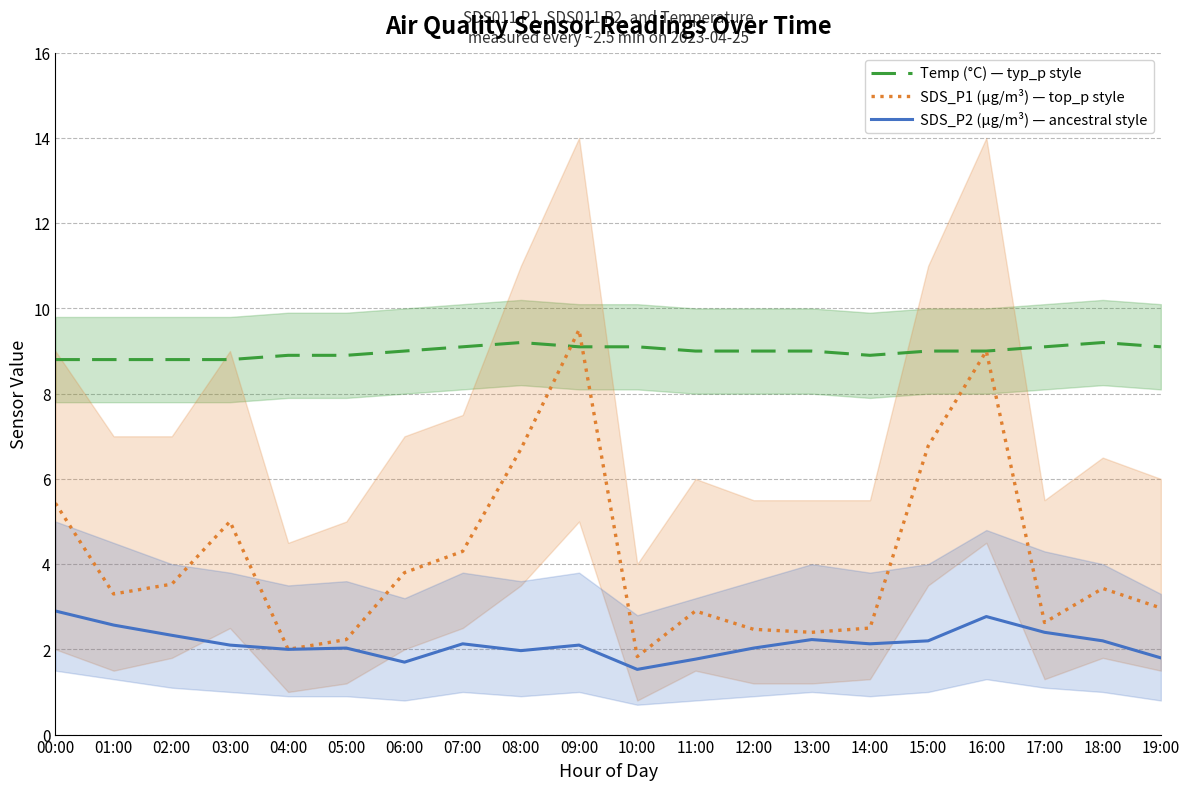

Which label corresponds to the smallest value in the chart?

10:00